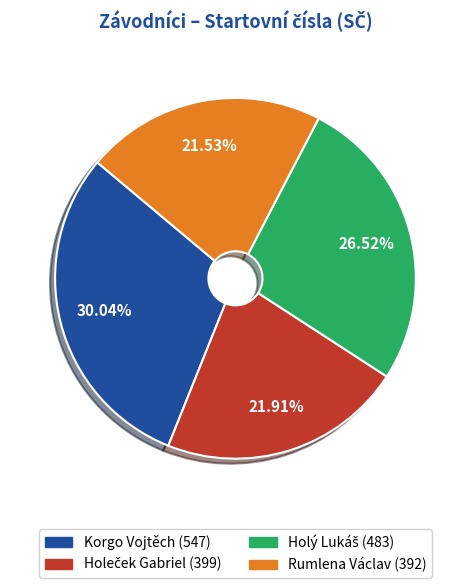

Which category has the biggest portion of the pie?

Korgo Vojtěch